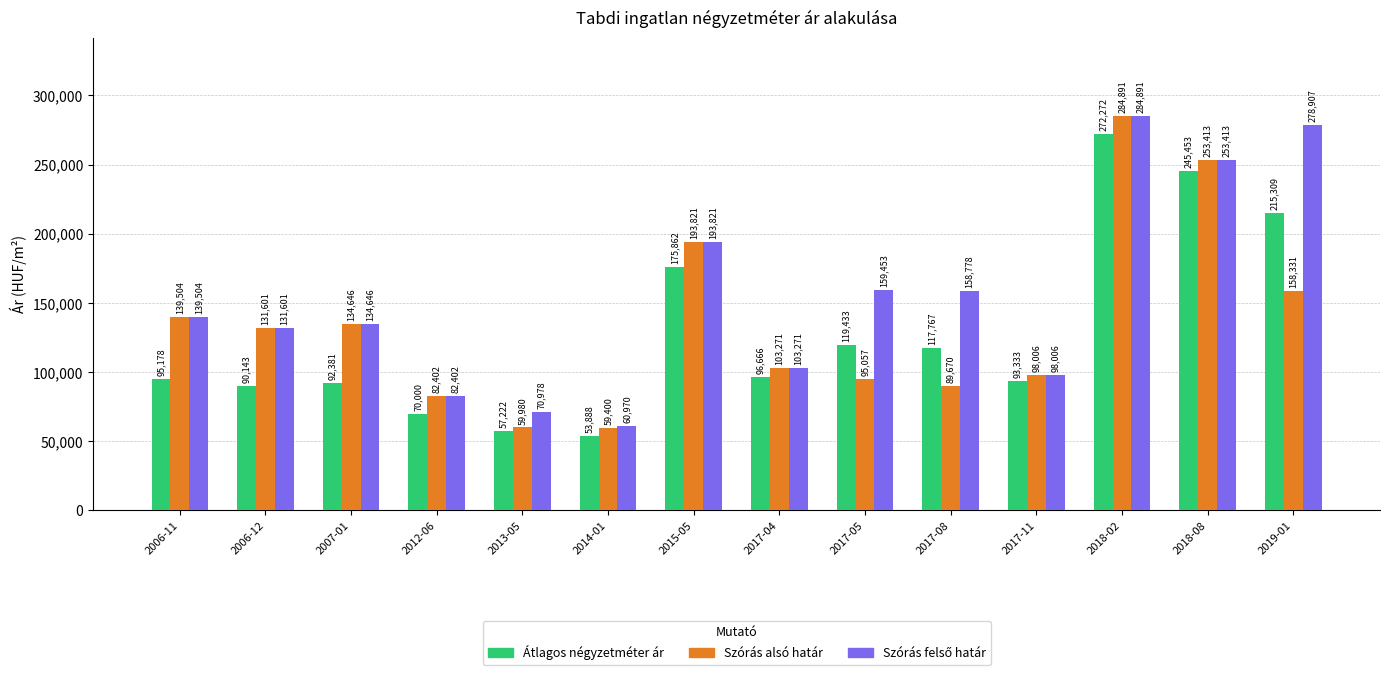

Which category has the highest value across all series?

2018-02